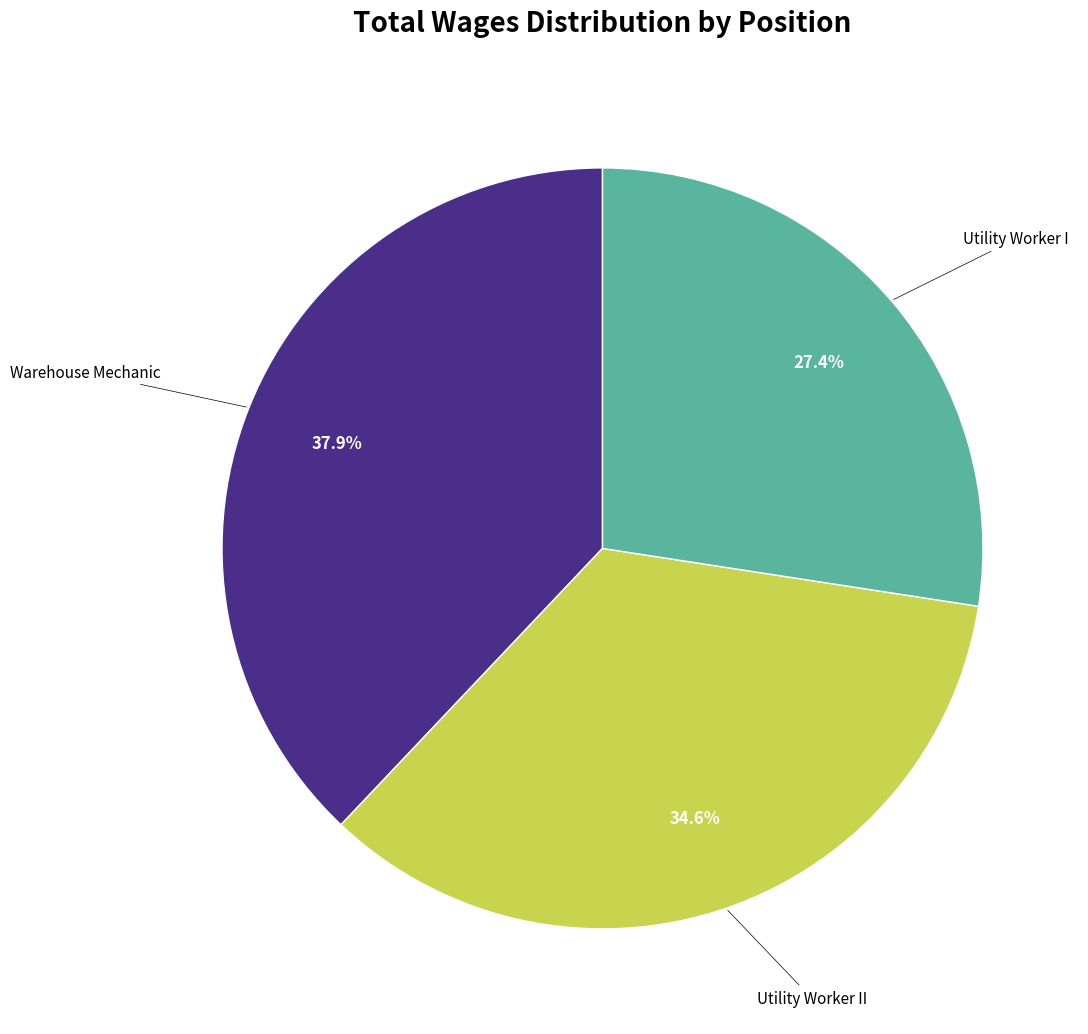

Is there any slice that represents more than half of the pie?

No